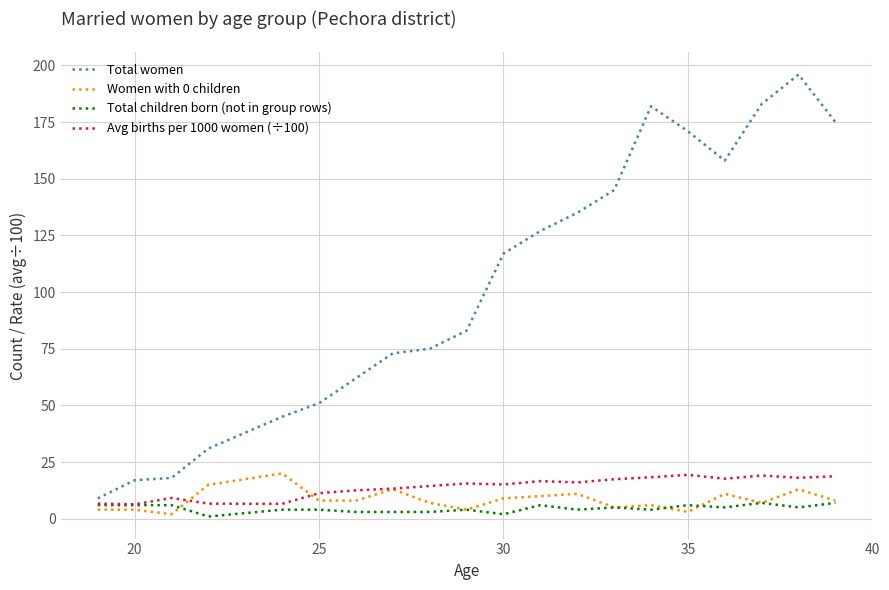

Which series has the widest spread of values?

Total women